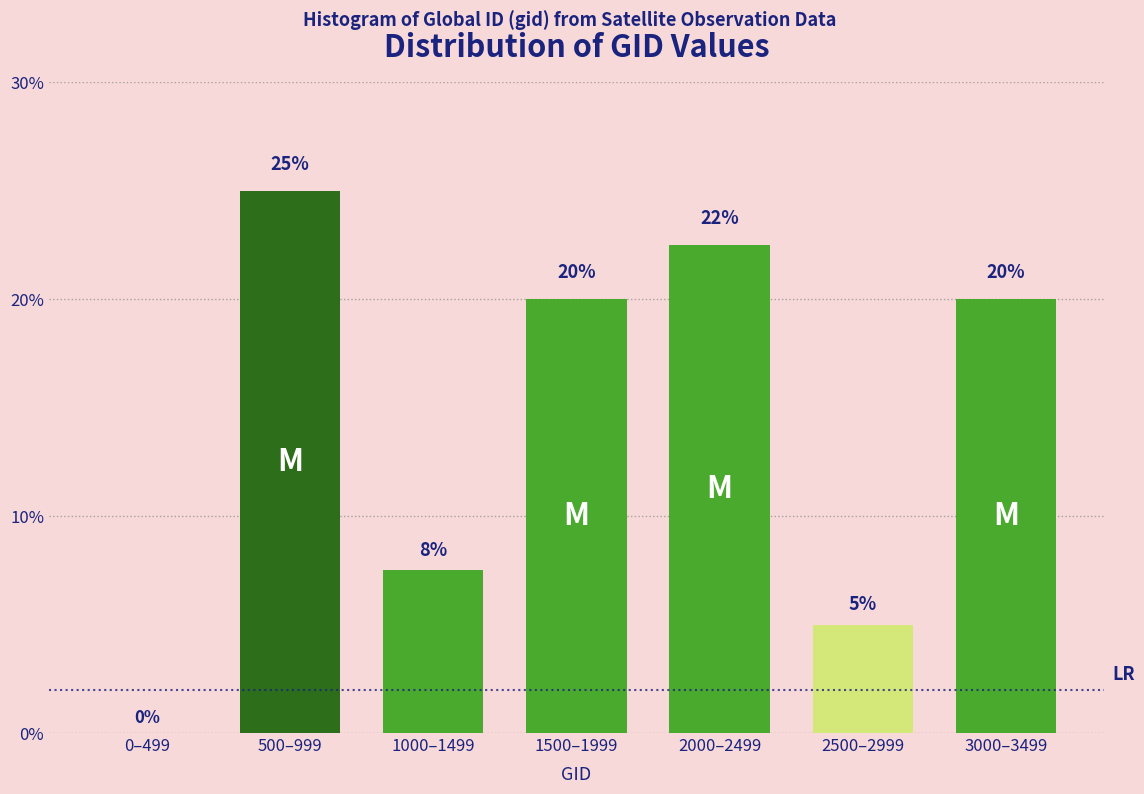

The value at 500–999 is 25.0. True or false?

True